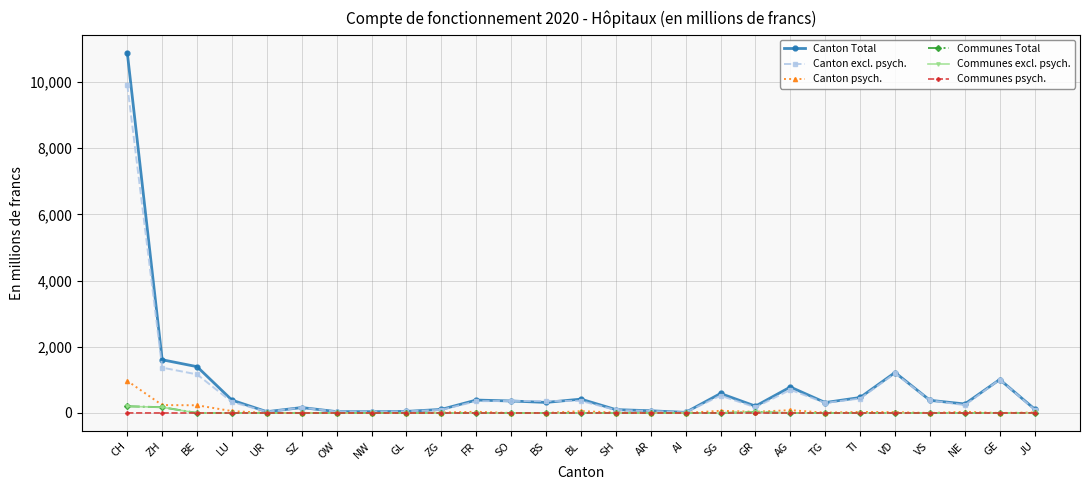

What is the difference between the Communes psych. values at AR and CH?

2